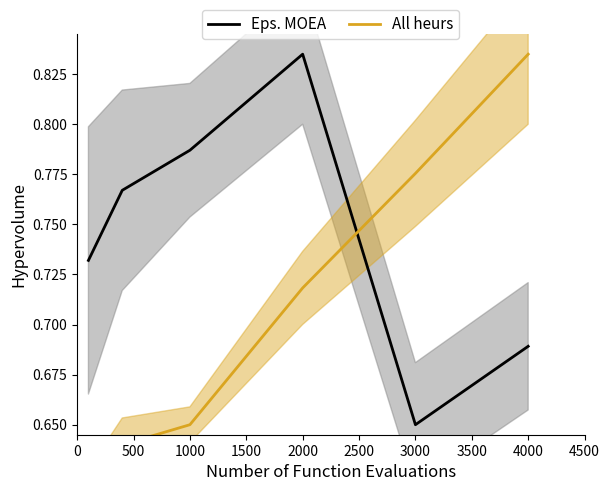

What is the sum of all Eps. MOEA values?

4.5